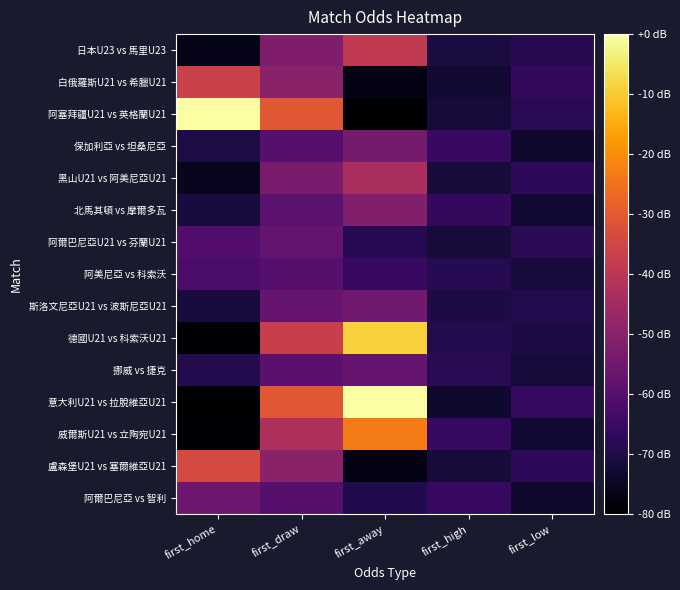

What is the difference between the highest and lowest values at first_draw?

1.0